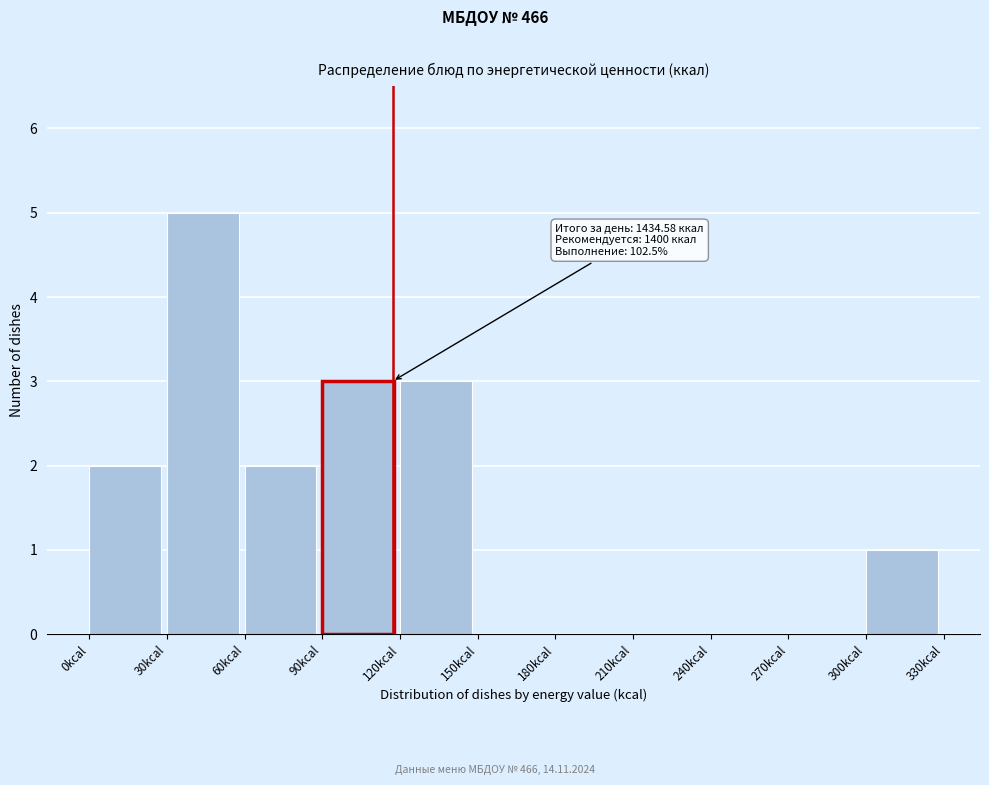

Over which range of the x-axis is the bar tallest?

30 to 60